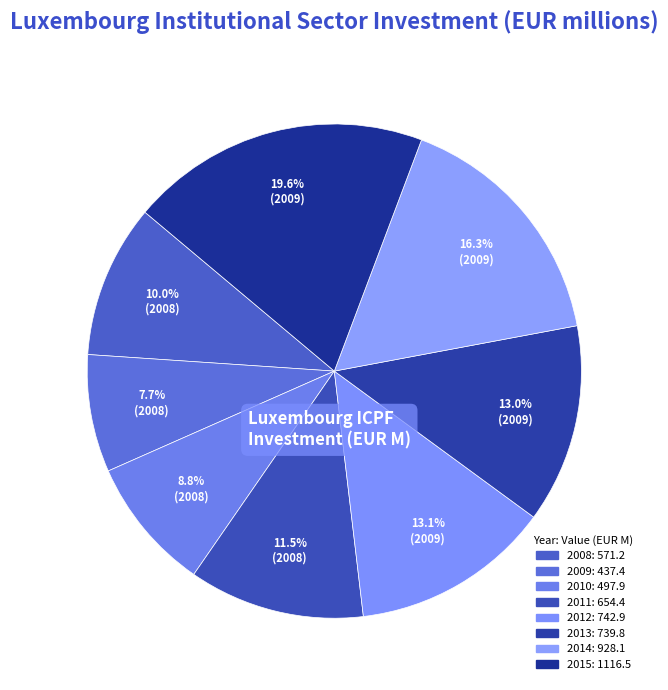

What percentage do 2015 and 2008 together represent?

29.7%